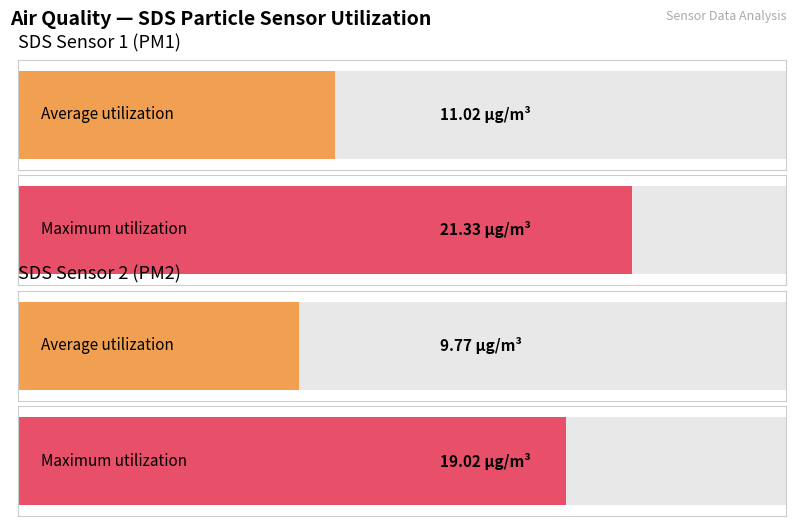

Rank the series by their maximum value, from highest to lowest.

SDS_P1, SDS_P2